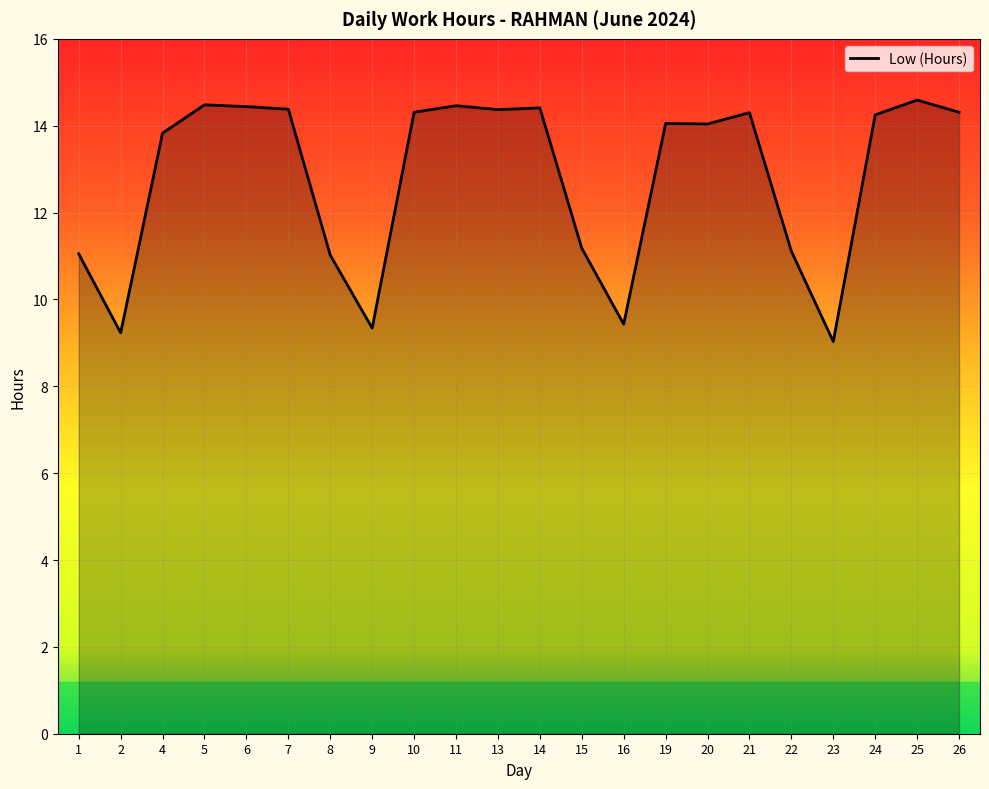

Reading left to right, what are all the values shown in this chart?

11.1	9.2	13.8	14.5	14.4	14.4	11.0	9.3	14.3	14.5	14.4	14.4	11.2	9.4	14.1	14.0	14.3	11.1	9.0	14.2	14.6	14.3